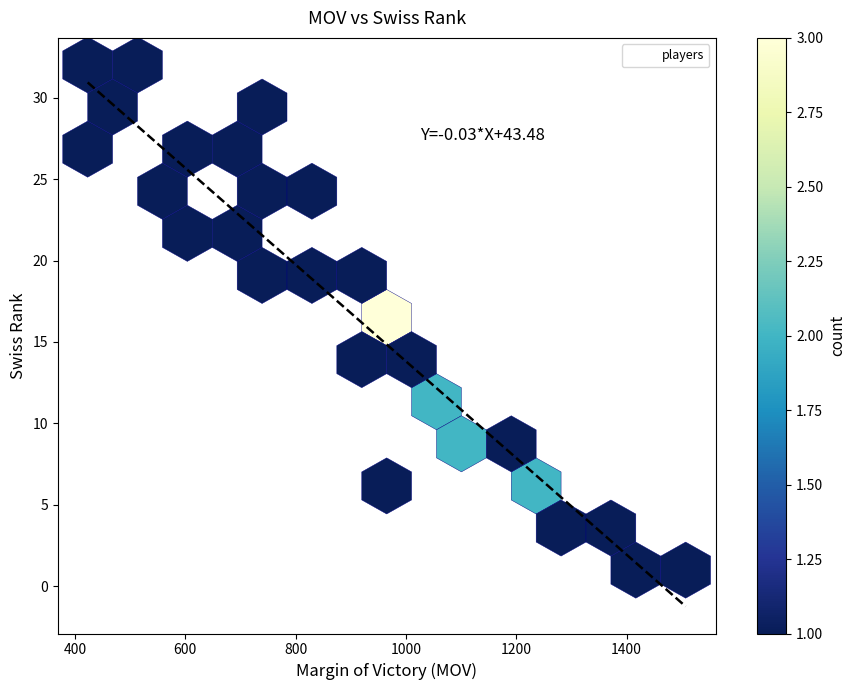

What is the range of Y values (max minus min)?

31